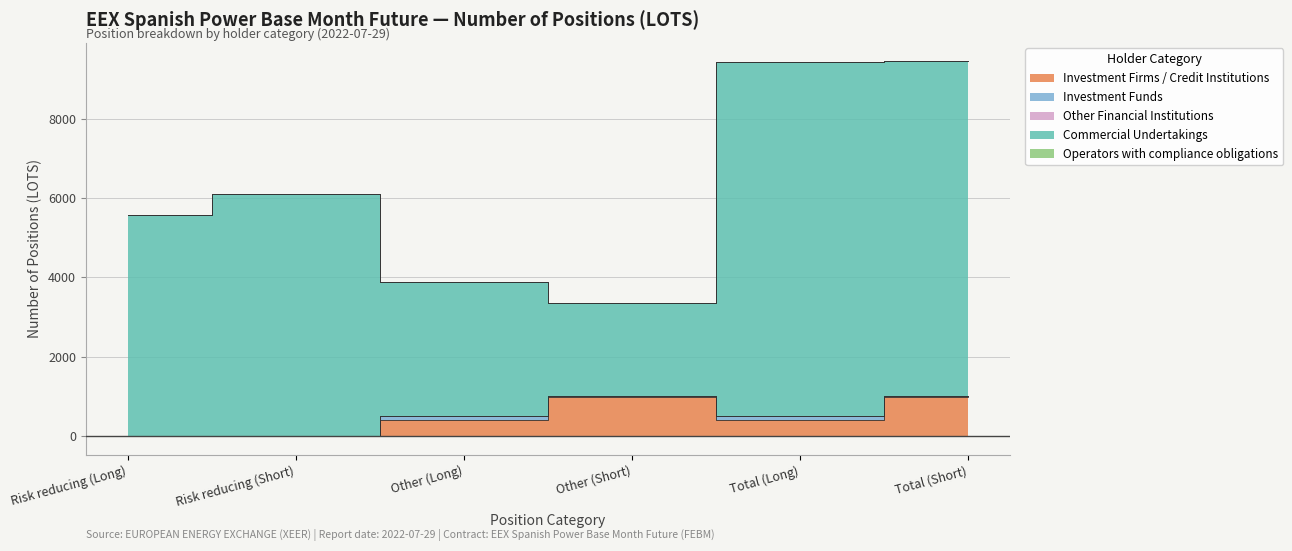

The Commercial Undertakings series shows 4825 at Other (Long). True or false?

False